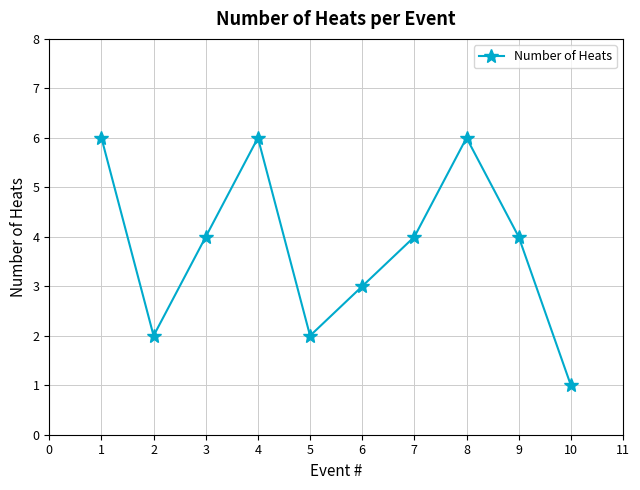

Which has a higher value, 2 or 6?

6